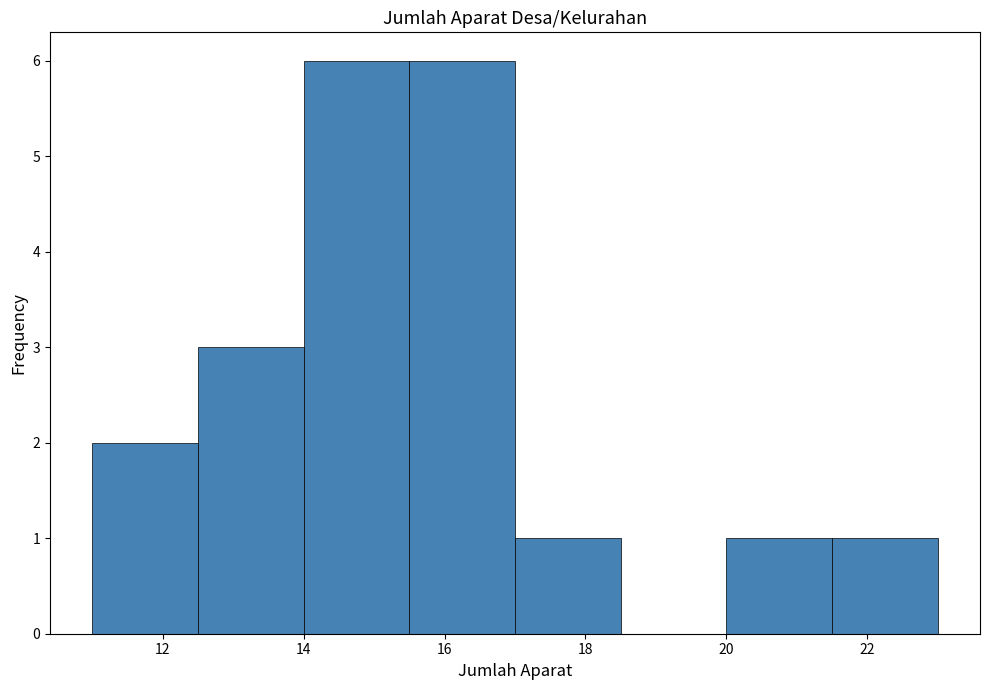

Reading left to right, transcribe this chart: for each bar, give the range it covers on the x-axis and its height. Neither the bar edges nor the heights are printed on the chart, so give them approximately, as read against the axes.

11.0 to 12.5: 2
12.5 to 14.0: 3
14.0 to 15.5: 6
15.5 to 17.0: 6
17.0 to 18.5: 1
18.5 to 20.0: 0
20.0 to 21.5: 1
21.5 to 23.0: 1